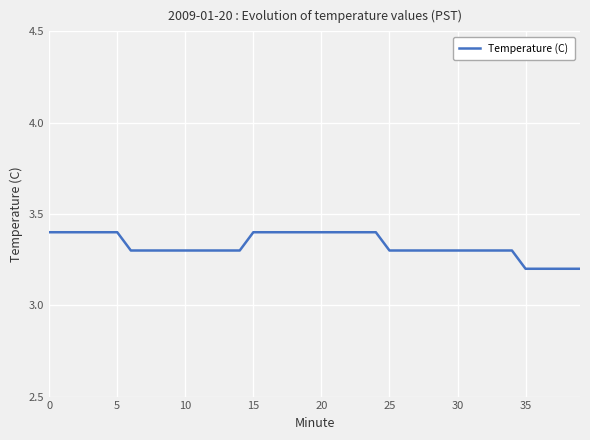

Is this an area chart (filled region under the line)?

No